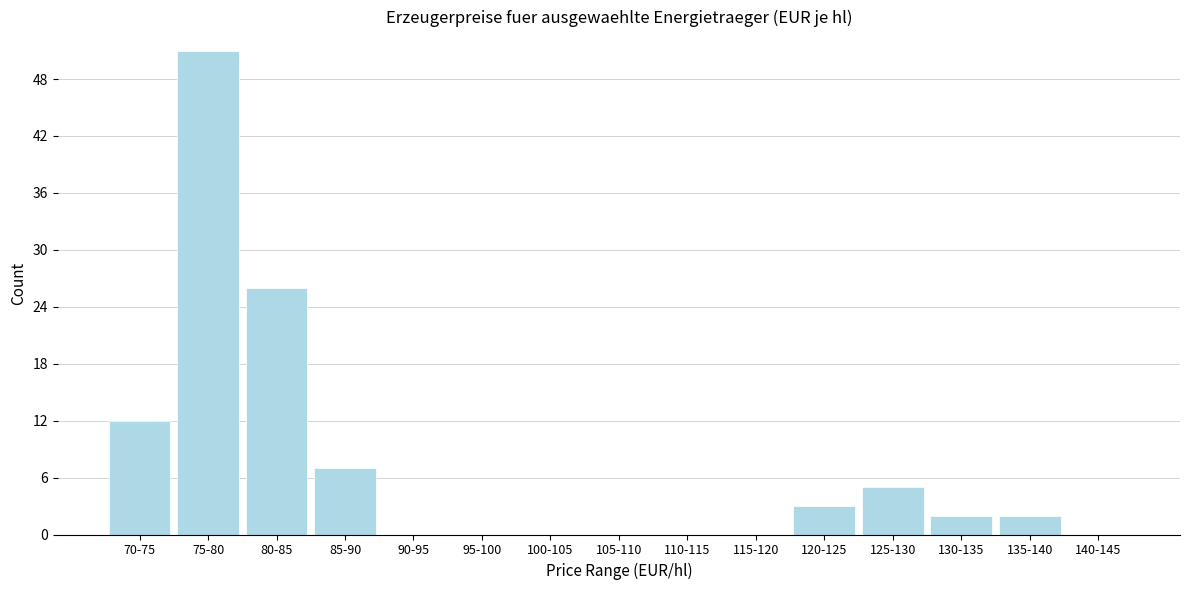

Reading left to right, list all the values displayed in this chart.

70-75=12	75-80=51	80-85=26	85-90=7	90-95=0	95-100=0	100-105=0	105-110=0	110-115=0	115-120=0	120-125=3	125-130=5	130-135=2	135-140=2	140-145=0